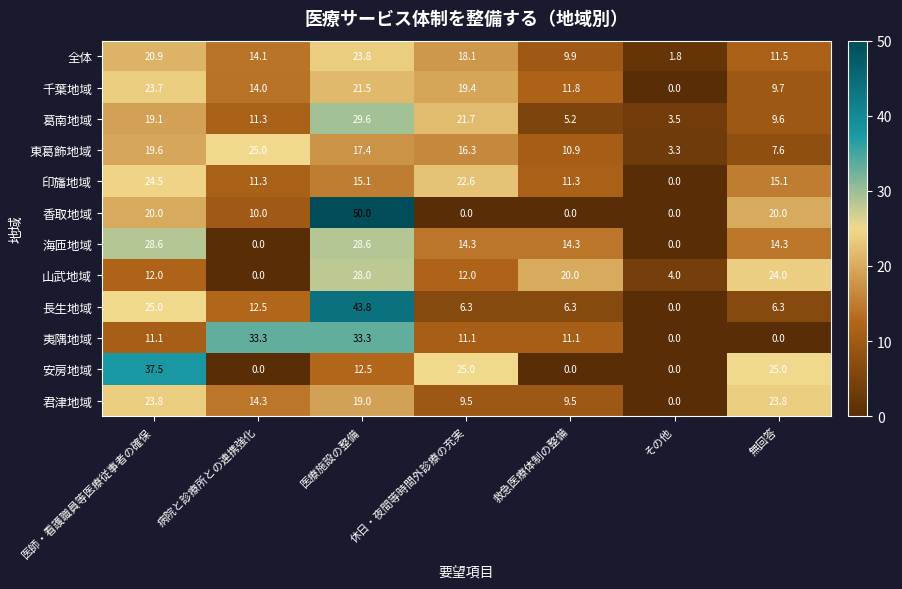

List the labels in order of 東葛飾地域 value, largest first.

病院と診療所との連携強化, 医師・看護職員等医療従事者の確保, 医療施設の整備, 休日・夜間等時間外診療の充実, 救急医療体制の整備, 無回答, その他